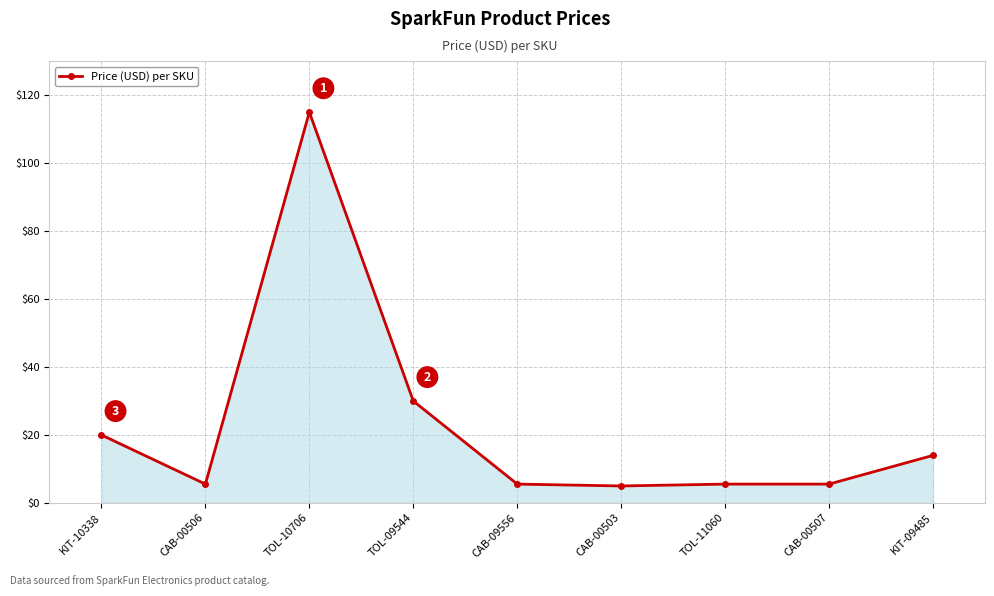

What is the change in value from TOL-09544 to CAB-00503?

-25.0